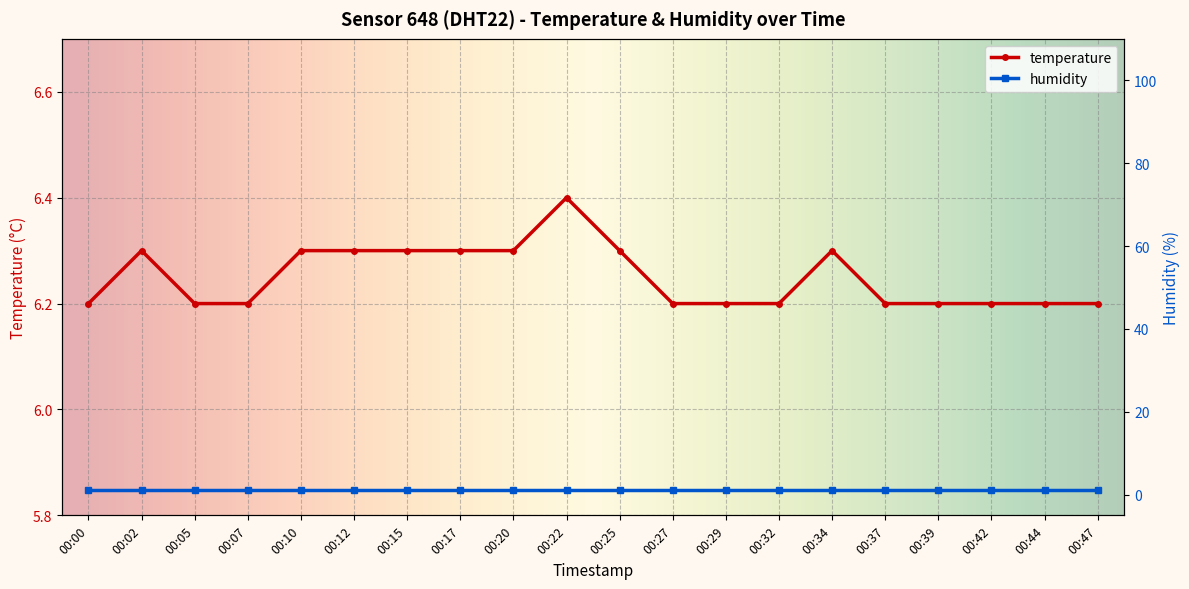

What is the difference between the values at 00:34 and 00:47?

0.1